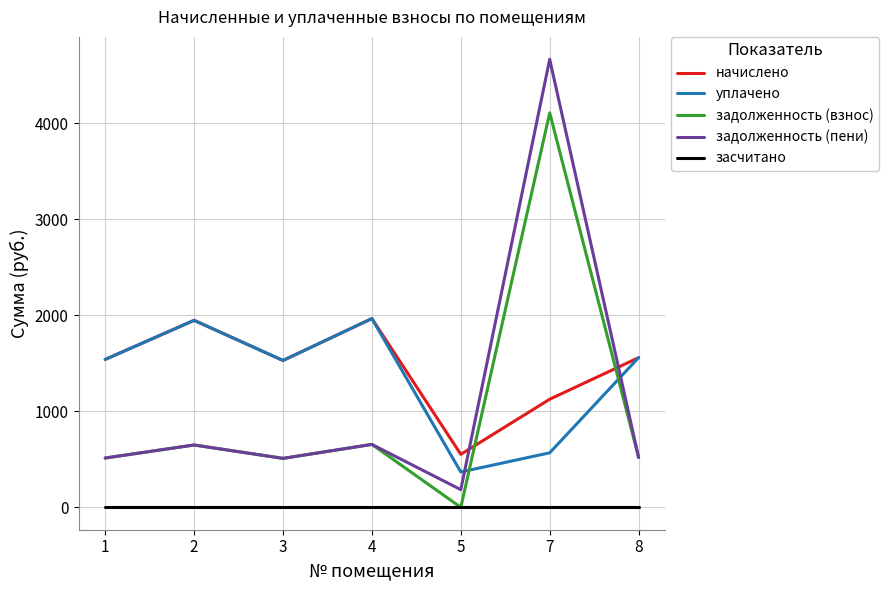

What is the maximum value shown in the chart?

4664.3